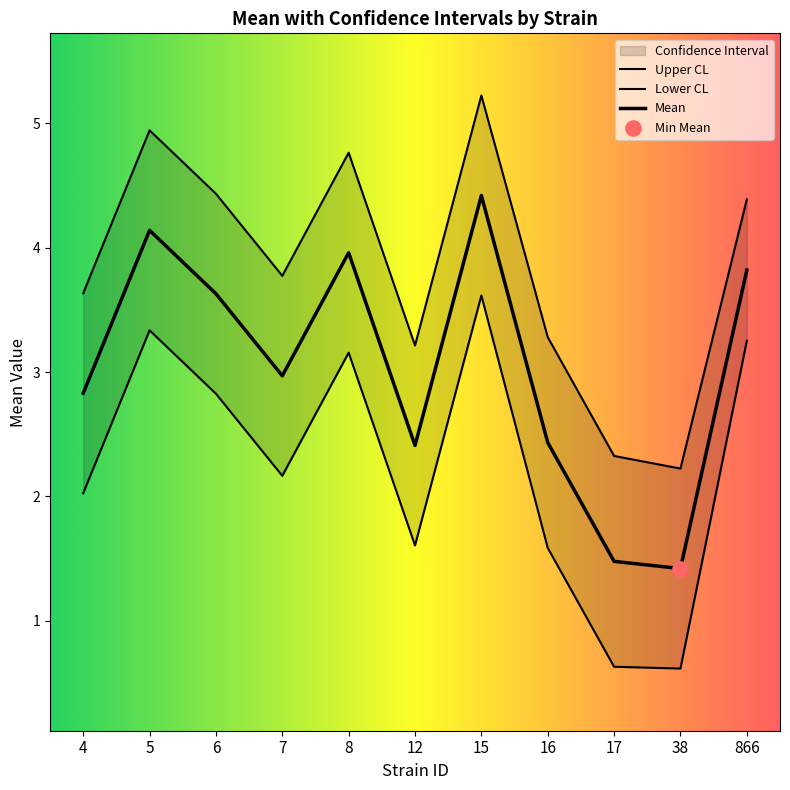

Which series has the largest total across all categories?

uppercl